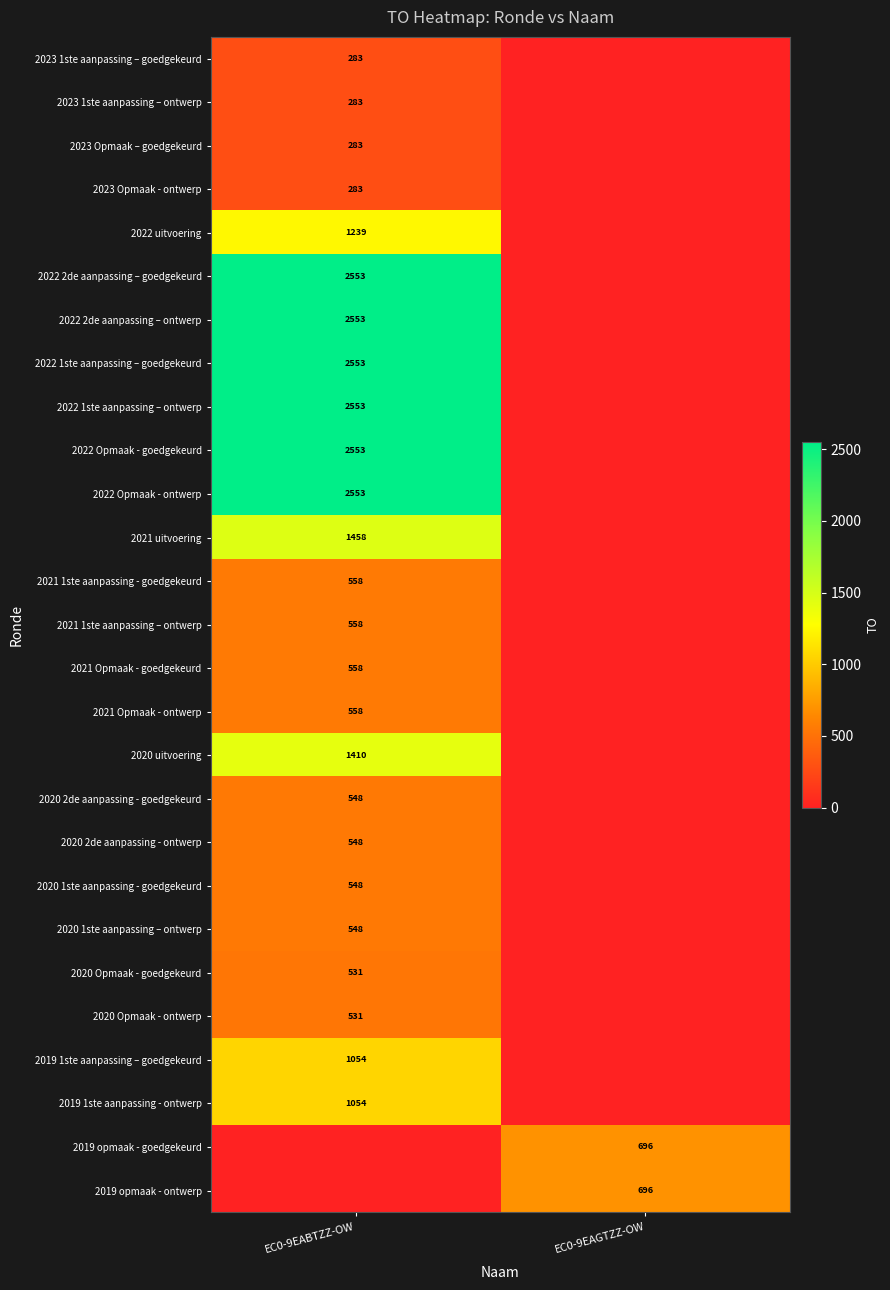

True or false: 2021 1ste aanpassing – ontwerp has a value of 824 at EC0-9EABTZZ-OW.

False